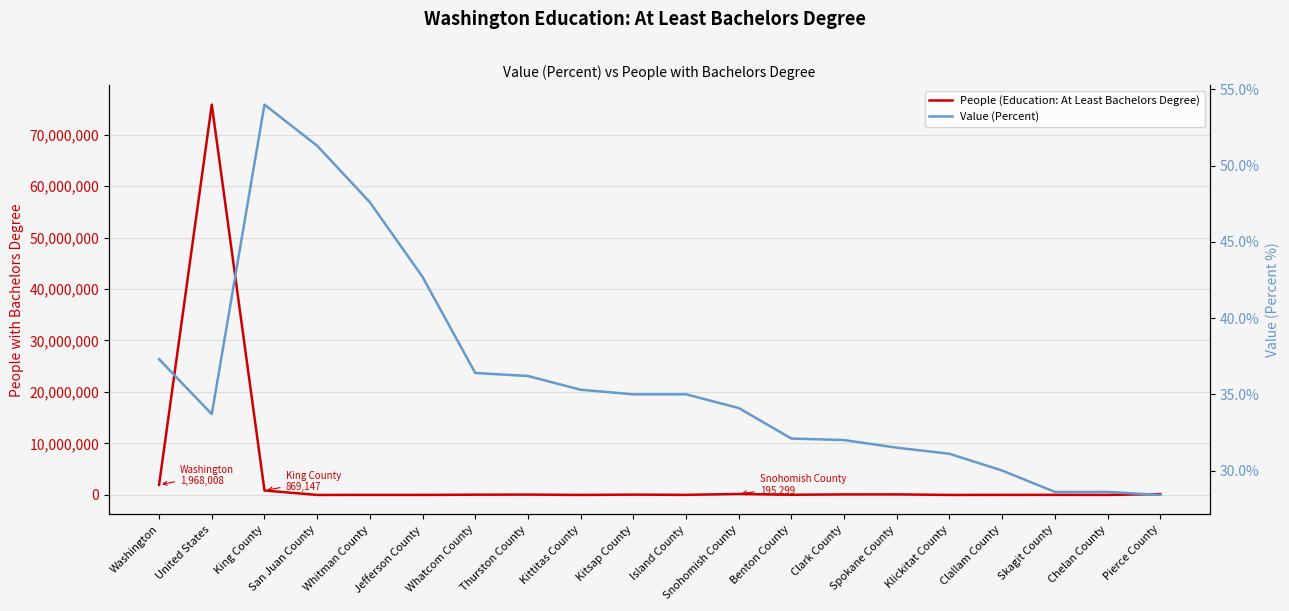

Is it true that Value (Percent) equals 52.7 at Thurston County?

False